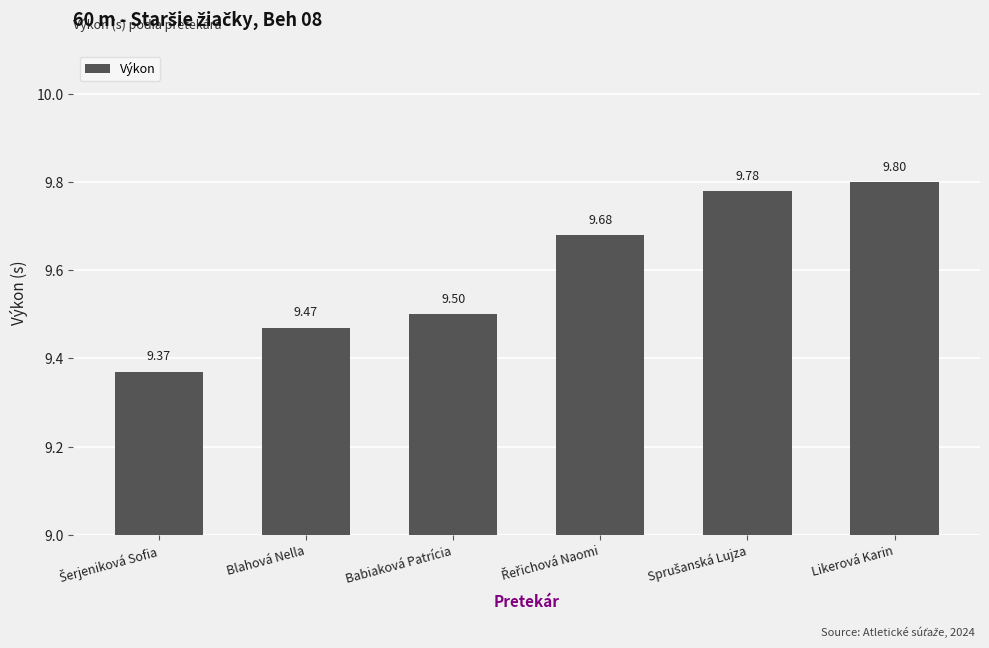

Reading left to right, list all the values displayed in this chart.

9.4	9.5	9.5	9.7	9.8	9.8